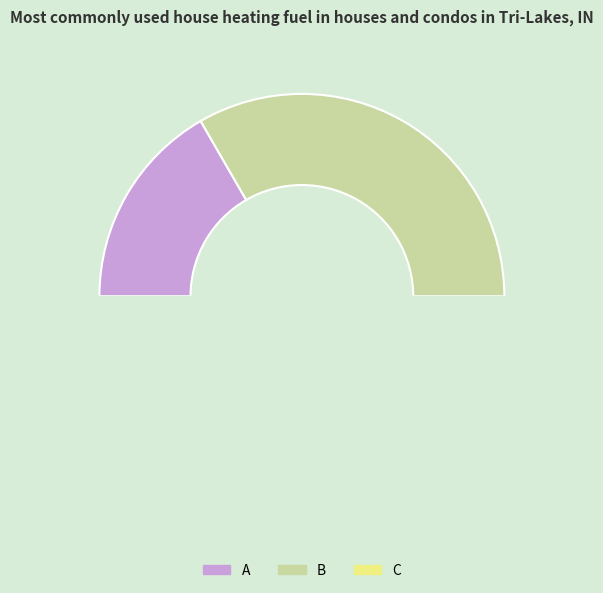

To the nearest percent, what is the average slice percentage?

33%